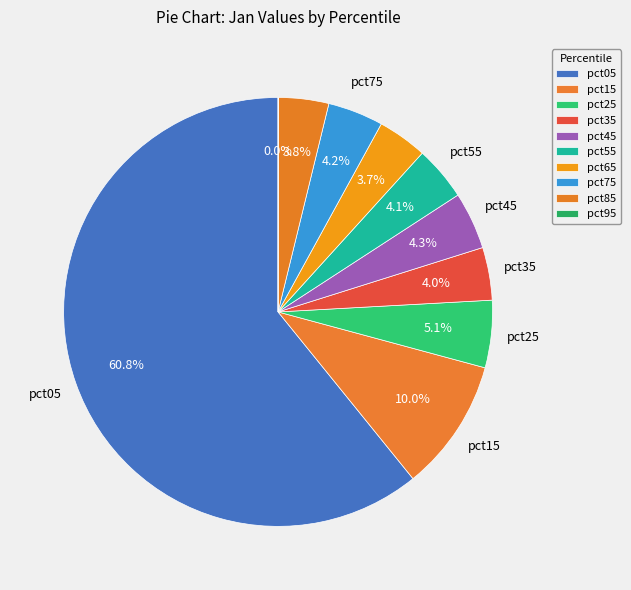

Which slice represents more than half of the pie?

pct05